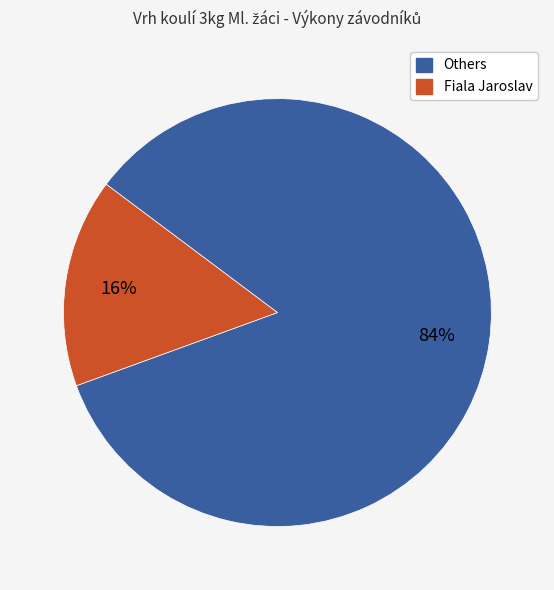

To the nearest percent, what is the difference between the largest and smallest slice percentages?

68%